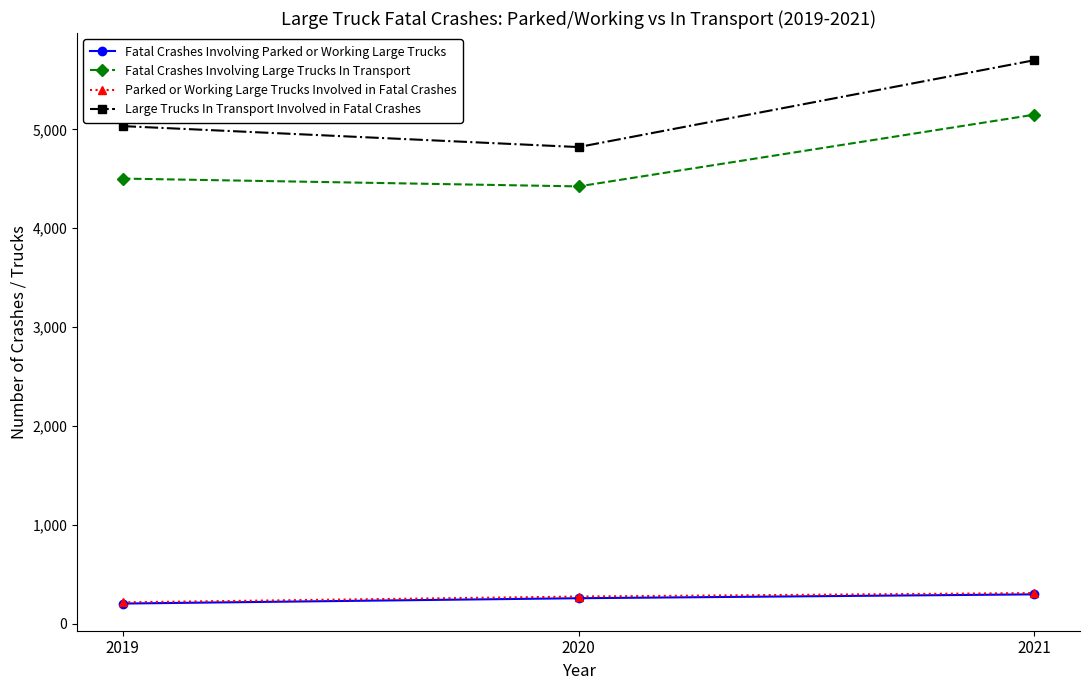

What is the spread (max minus min) of values at 2021?

5405